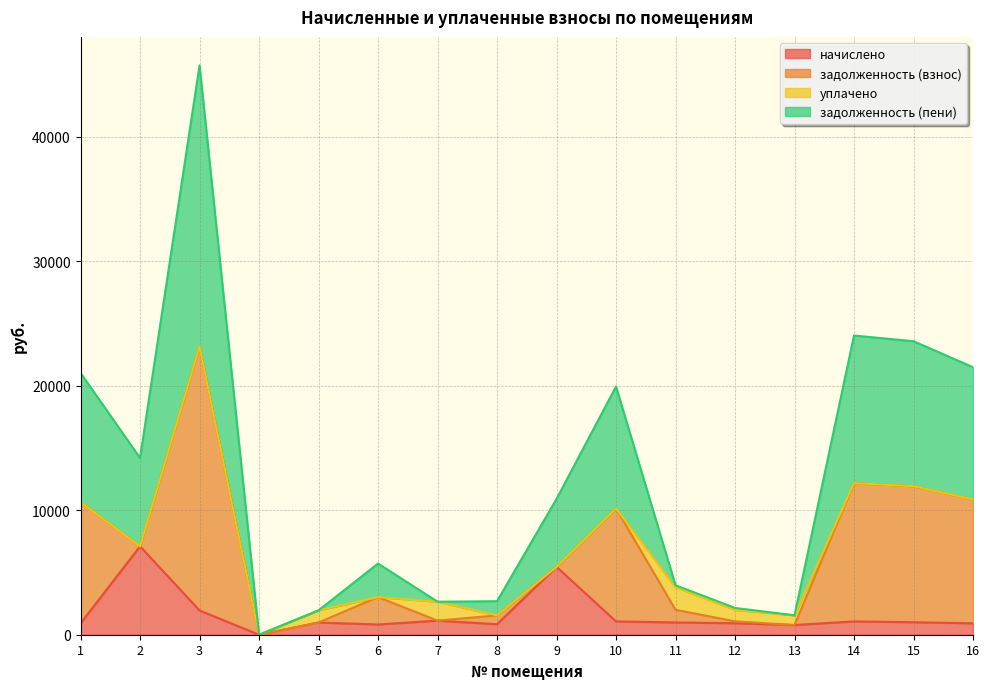

Which series has the largest range (max minus min)?

задолженность (пени)